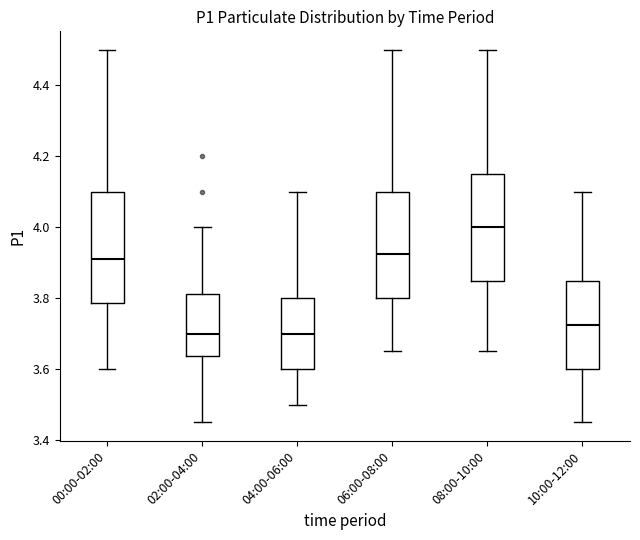

Where does the lower whisker of the box for 04:00-06:00 end on the y-axis? The values are not printed on the chart, so give them approximately, as read against the axis.

3.50